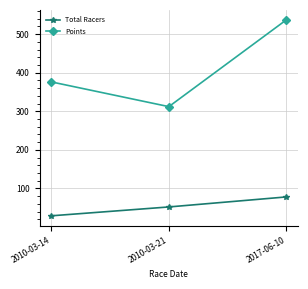

What is the minimum value shown in the chart?

29.0